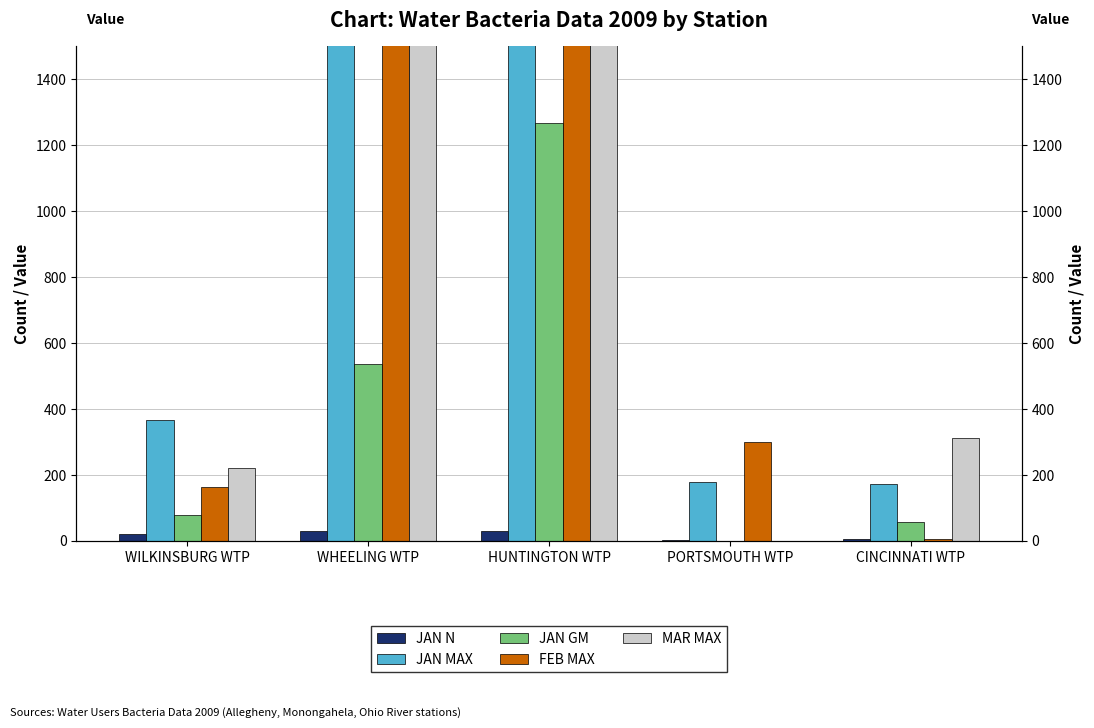

Reading left to right, transcribe all the data shown in this chart.

JAN N: 21.0	31.0	31.0	4.0	5.0
JAN MAX: 367.0	2180.0	4100.0	179.0	172.0
JAN GM: 78.9	535.5	1268.1	0.0	57.0
FEB MAX: 162.0	1597.0	1600.0	300.0	5.0
MAR MAX: 220.0	1795.0	2800.0	1.0	312.0